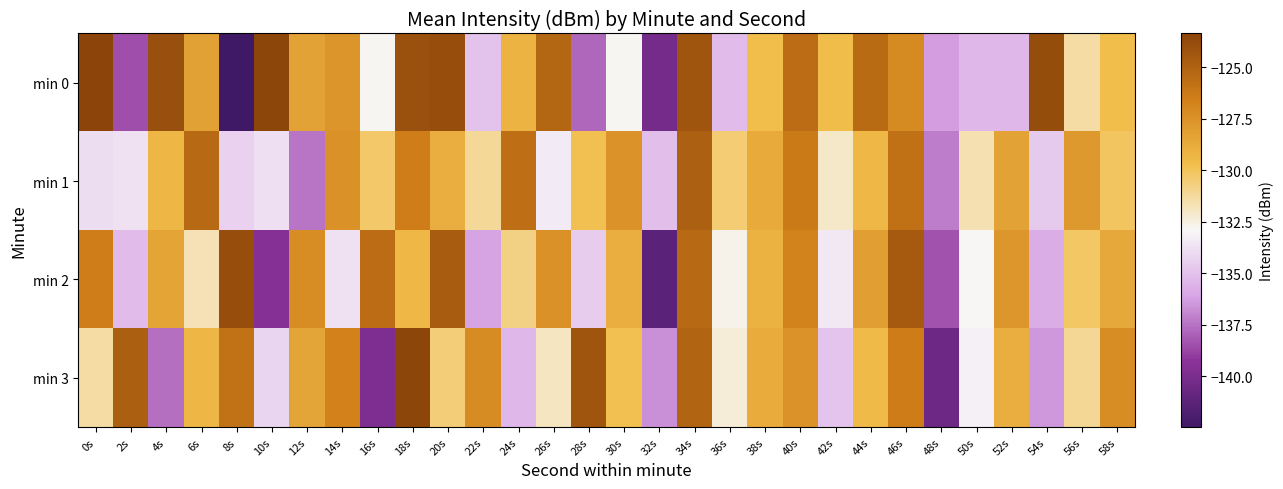

Rank the series at 8s from lowest to highest value.

min 0, min 1, min 3, min 2